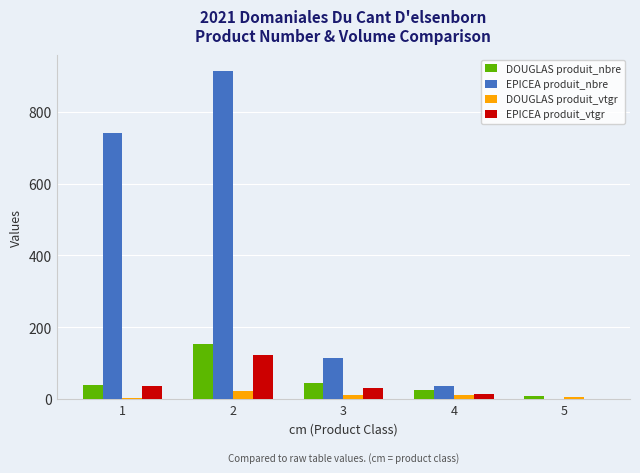

How many series are shown in this chart?

4